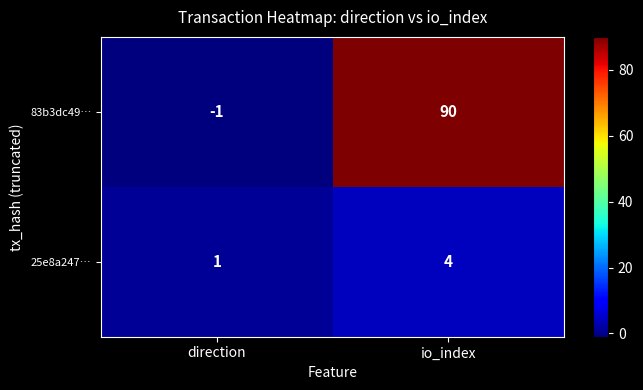

What is the difference between the 83b3dc49… values at direction and io_index?

91